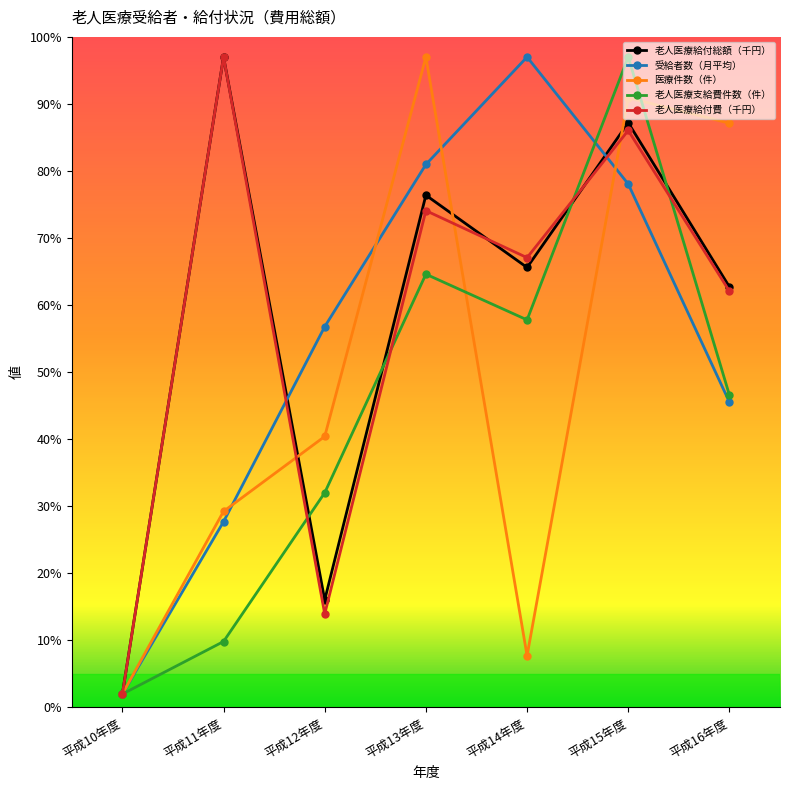

What value does the 老人医療支給費件数（件） series have at 平成13年度?

64.6